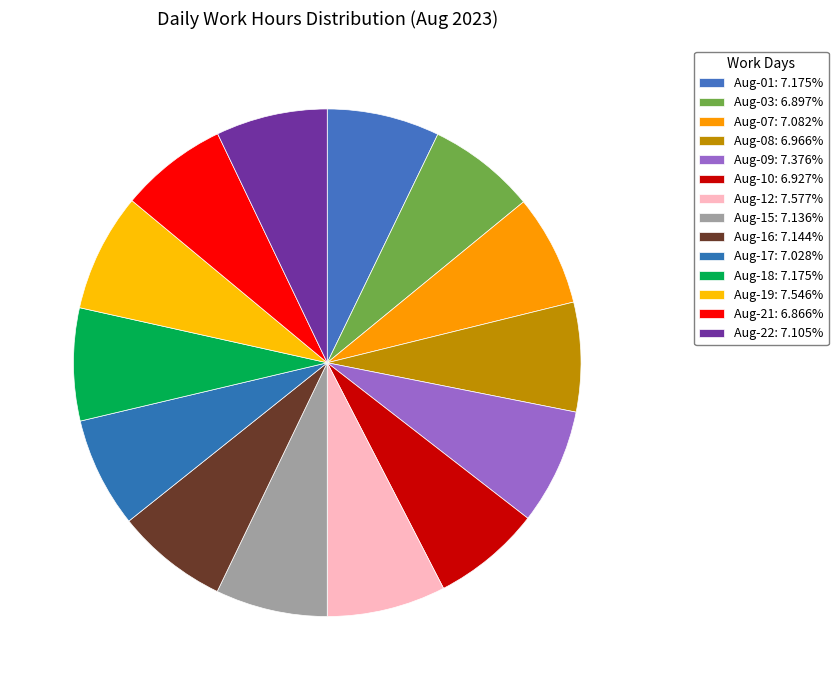

How many slices are in this pie chart?

14